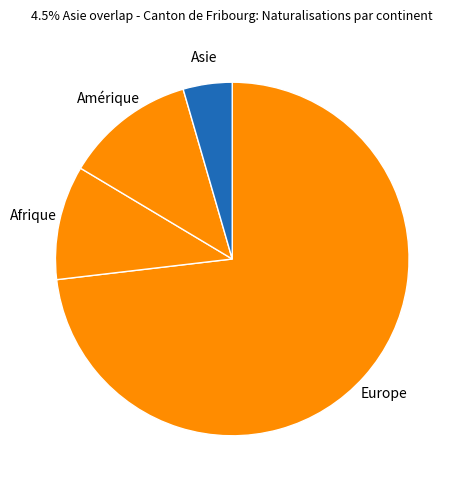

Between Europe and Asie, which is larger?

Europe